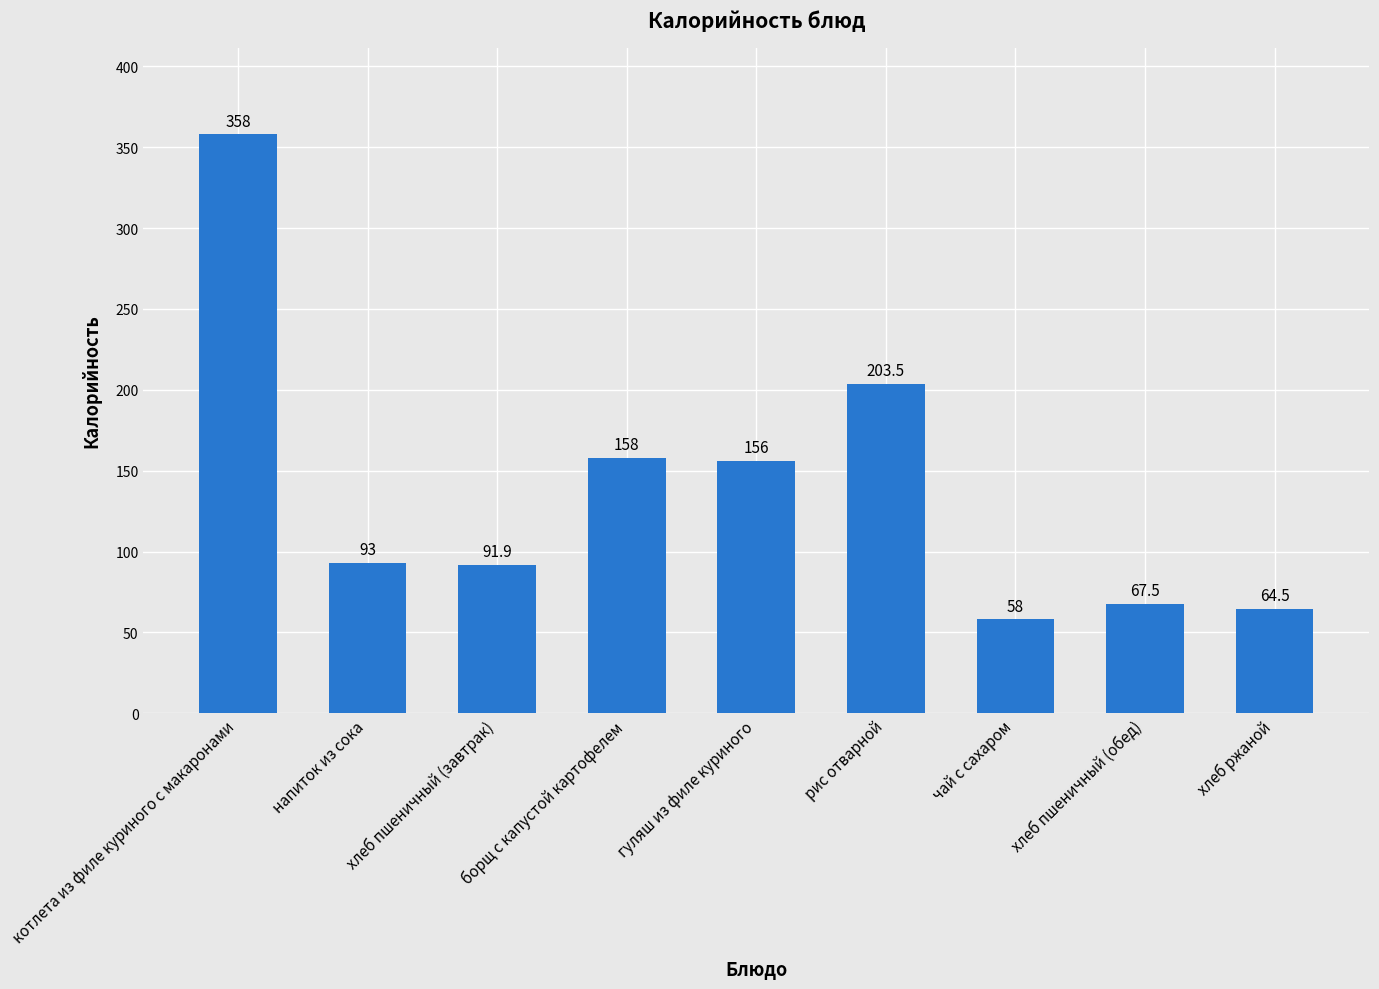

Reading left to right, extract all data points from this chart.

котлета из филе куриного с макаронами=358.0	напиток из сока=93.0	хлеб пшеничный (завтрак)=91.9	борщ с капустой картофелем=158.0	гуляш из филе куриного=156.0	рис отварной=203.5	чай с сахаром=58.0	хлеб пшеничный (обед)=67.5	хлеб ржаной=64.5